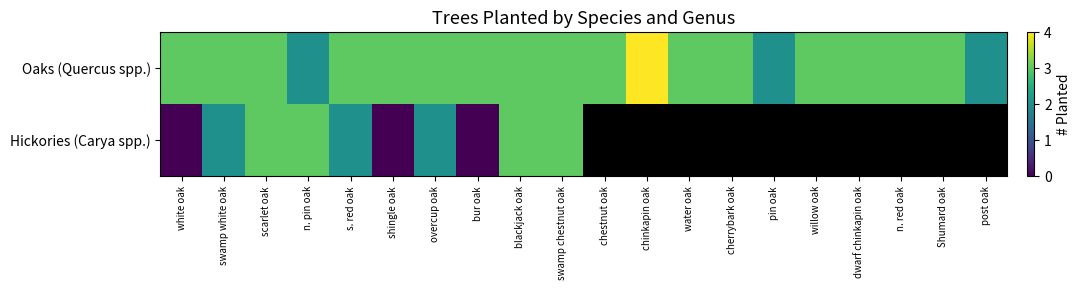

Read the Oaks (Quercus spp.) value at willow oak.

3.0